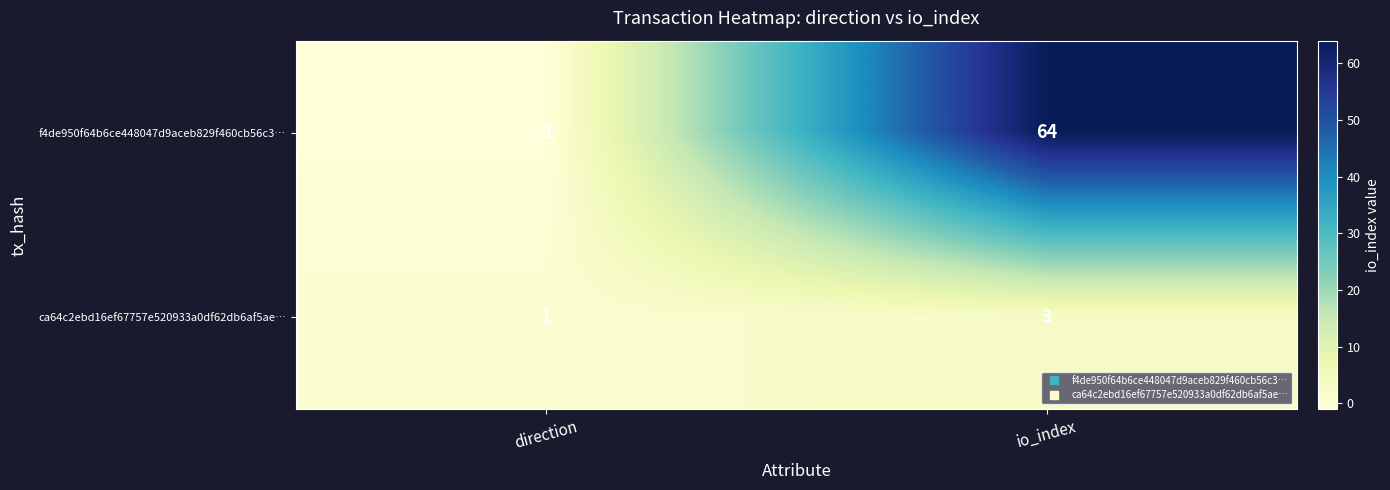

At io_index, list the series in order from largest to smallest.

f4de950f64b6ce448047d9aceb829f460cb56c3…, ca64c2ebd16ef67757e520933a0df62db6af5ae…